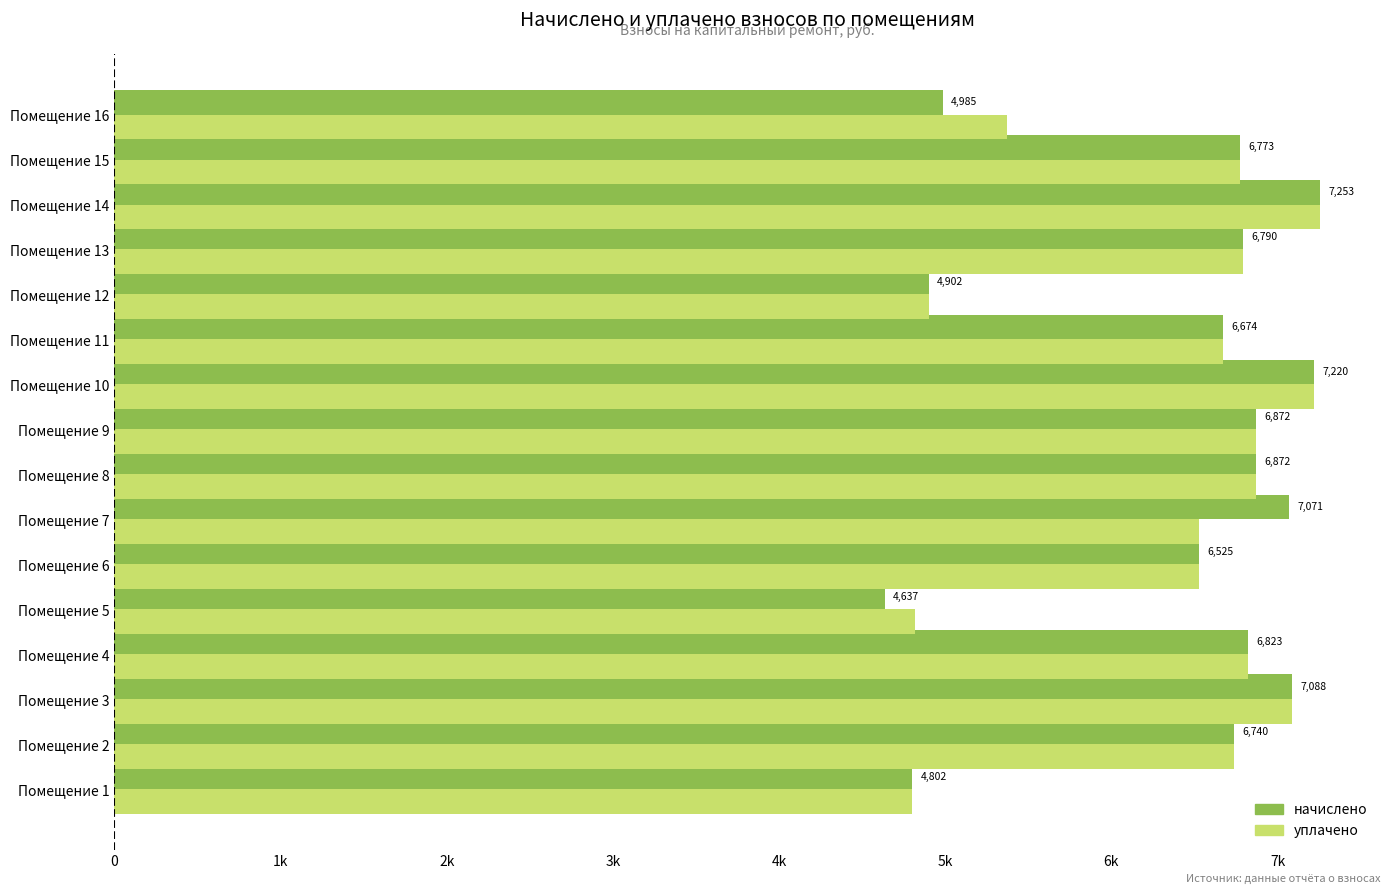

How many categories are shown in the chart?

16